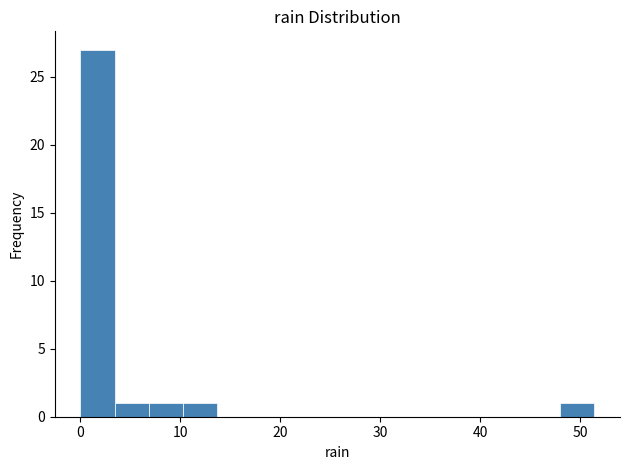

Read against the x-axis, roughly where is the centre of the tallest bar?

2